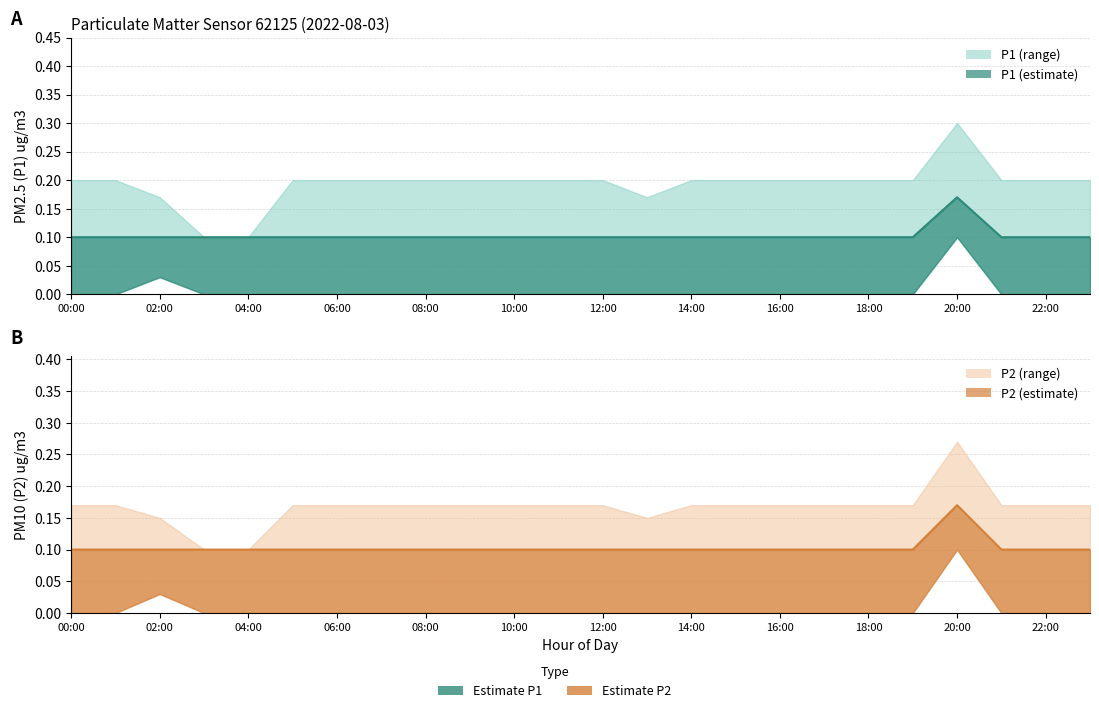

What is the lowest value of the P1 (mean) series?

0.1